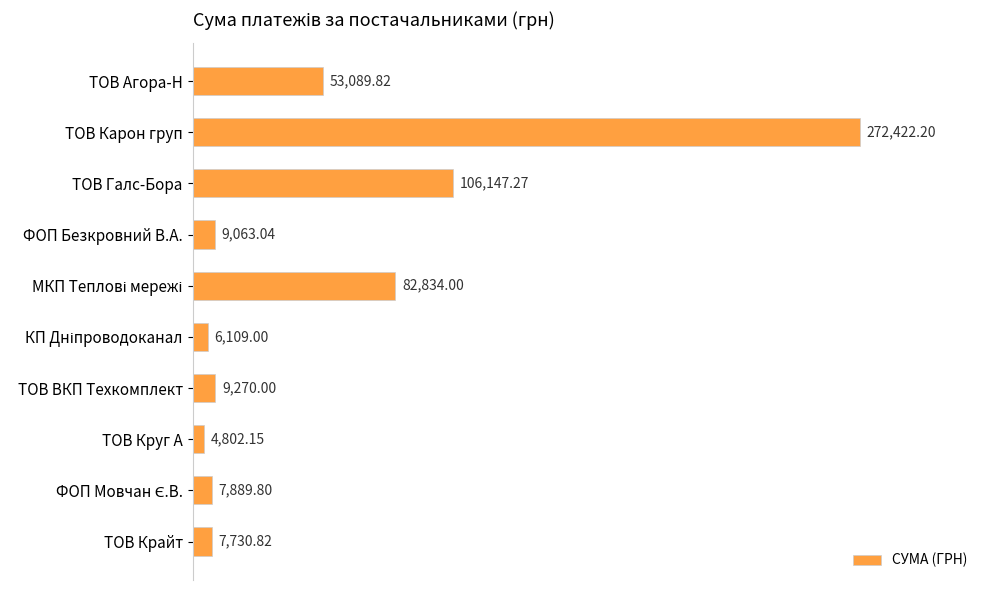

Where is the data nearest to the value 138612?

ТОВ Галс-Бора